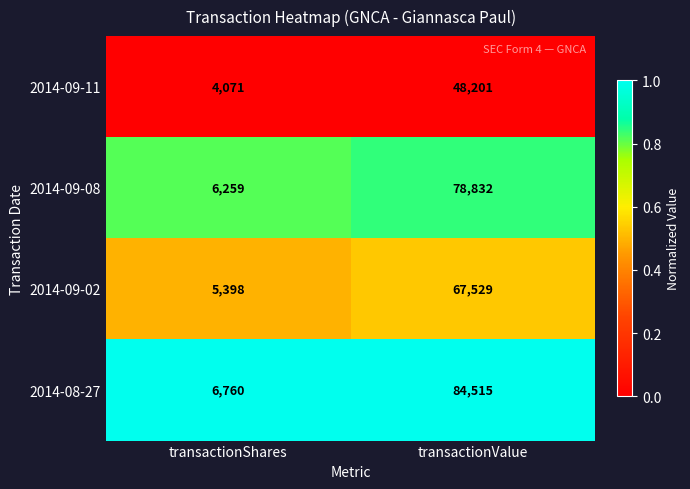

List the series in order of their overall mean, highest first.

2014-08-27, 2014-09-08, 2014-09-02, 2014-09-11